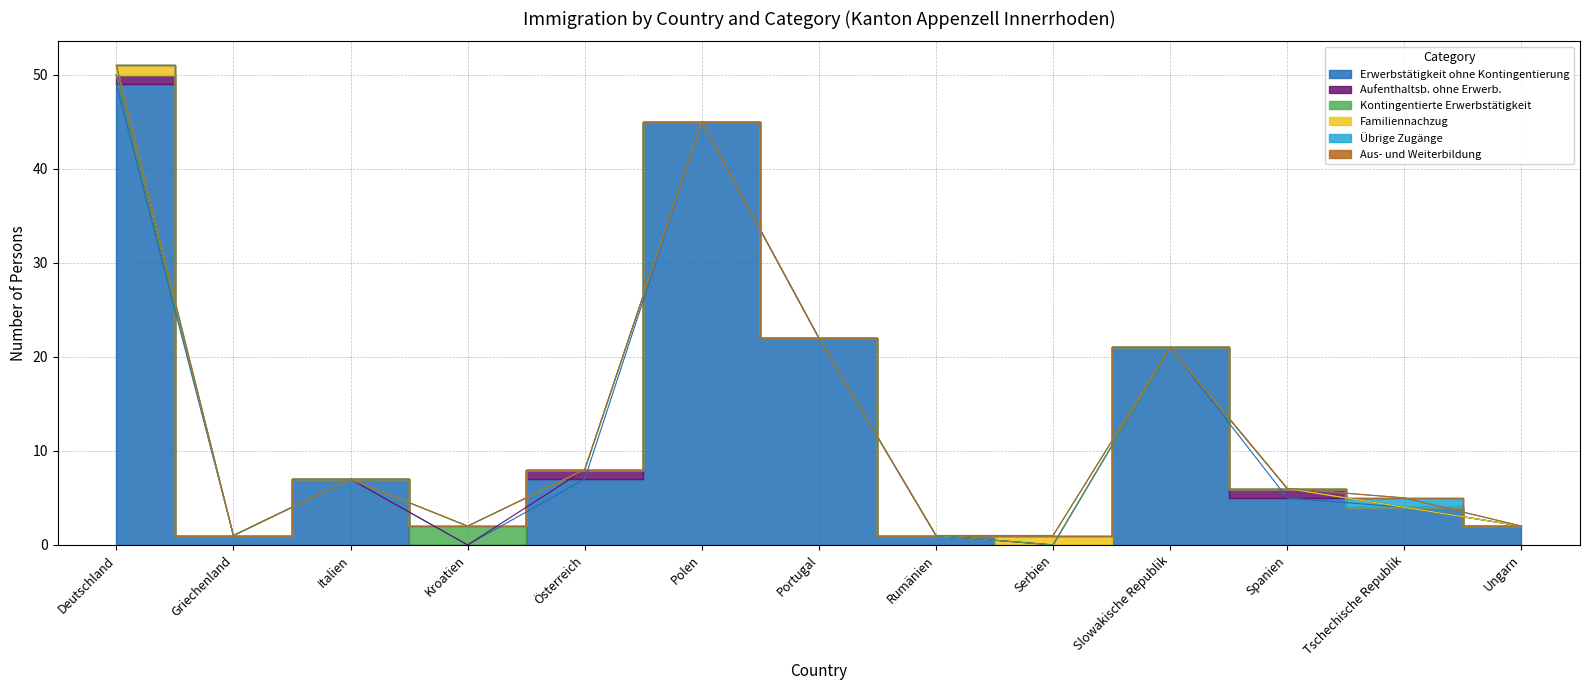

List the labels in order of Kontingentierte Erwerbstätigkeit value, smallest first.

Deutschland, Griechenland, Italien, Österreich, Polen, Portugal, Rumänien, Serbien, Slowakische Republik, Spanien, Tschechische Republik, Ungarn, Kroatien